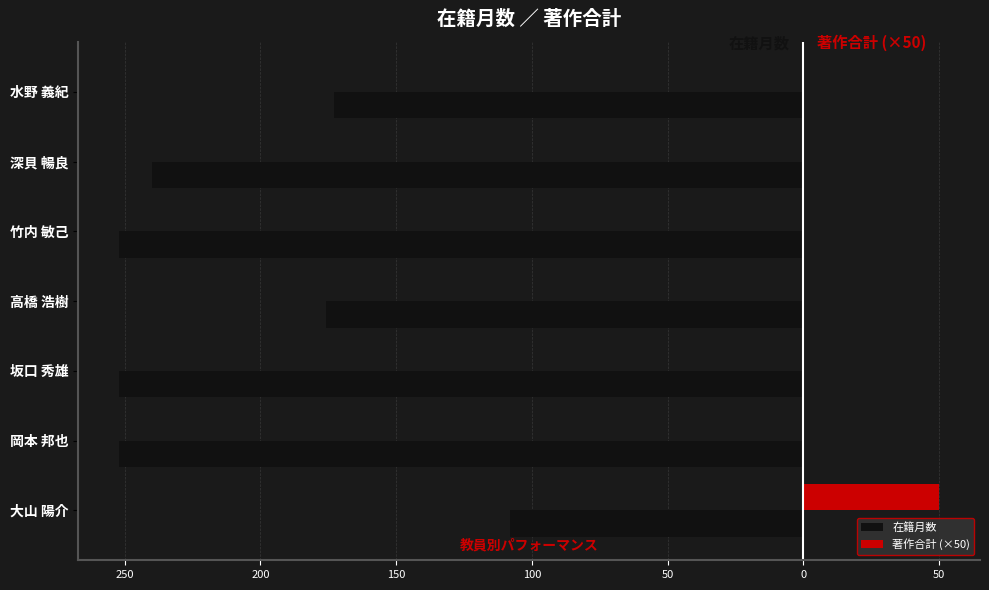

What are all the series names shown in the legend?

在籍月数, 著作合計 (×50)